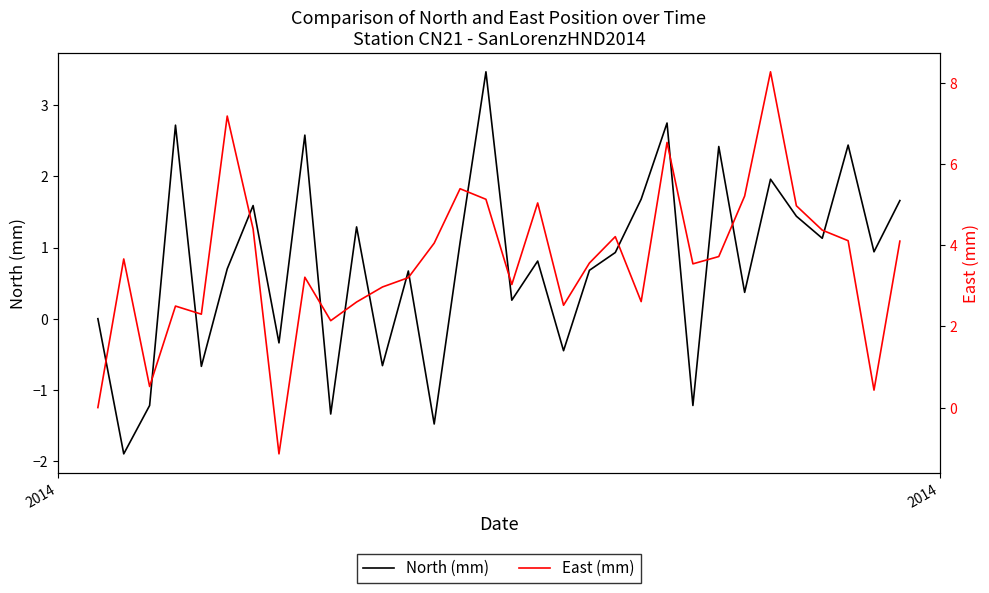

How many values in the North (mm) series exceed 0?

22